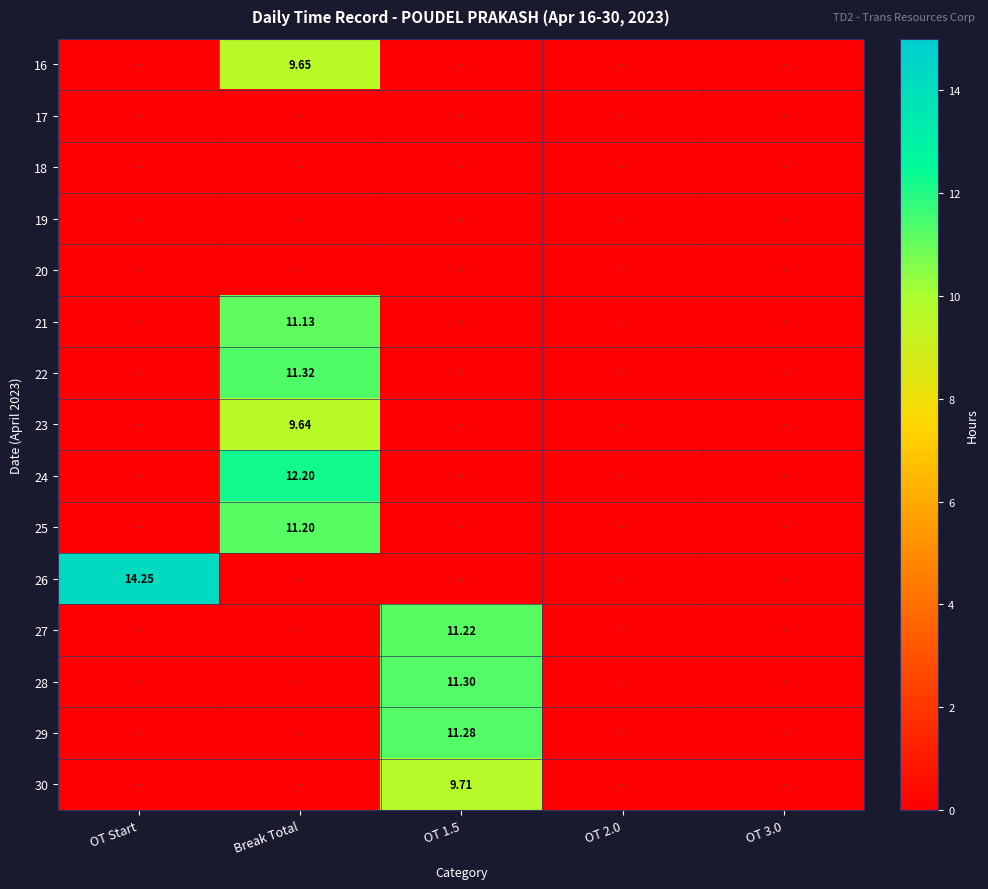

What is the average value of the 30 series?

1.9